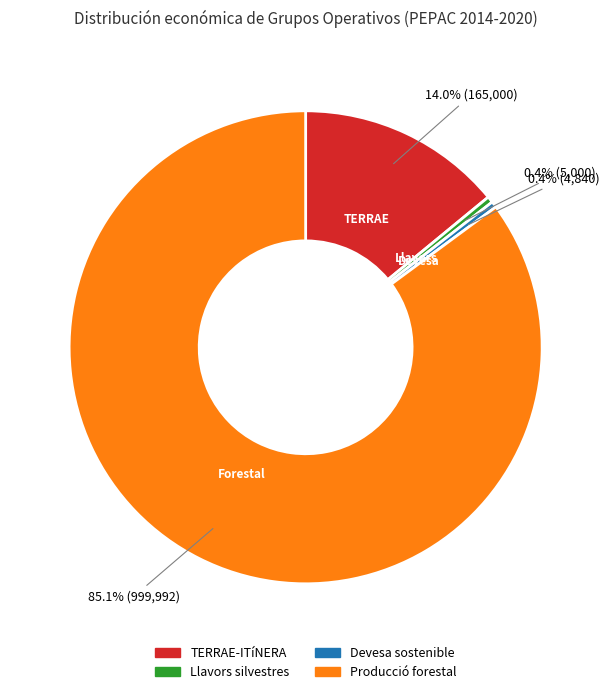

To the nearest percent, what is the difference between the largest and smallest slice percentages?

85%